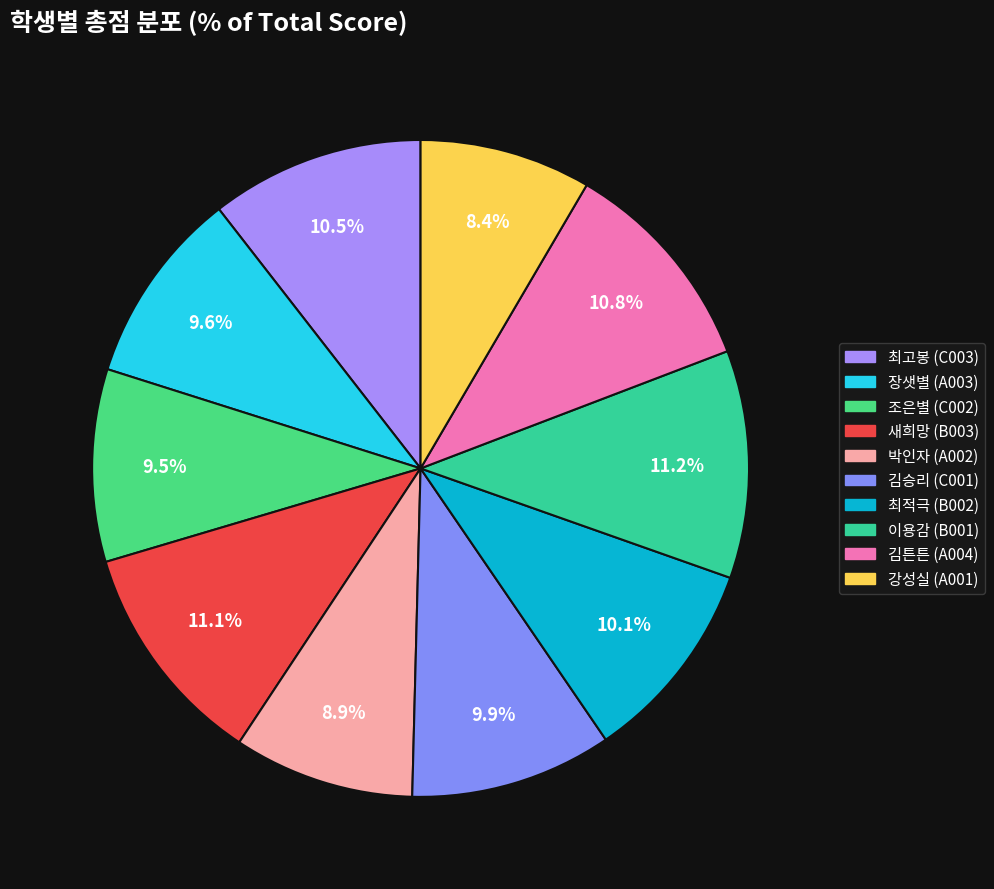

How many segments does this pie chart have?

10